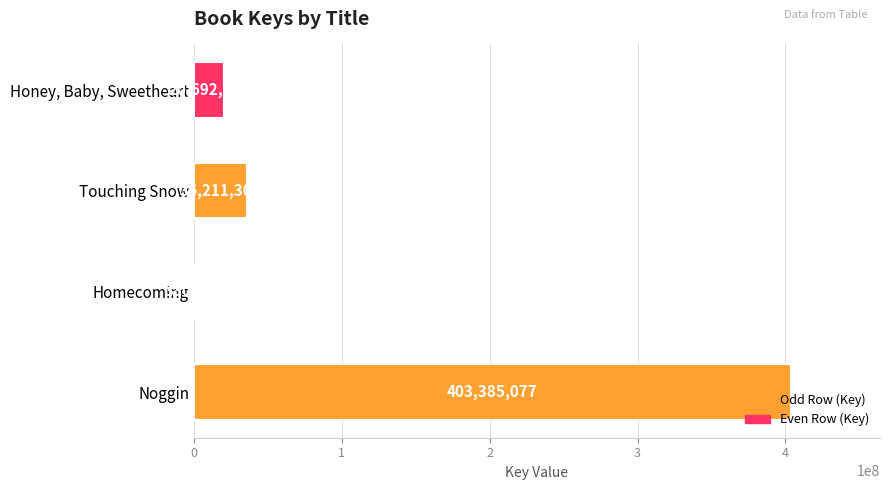

Read the value at Honey, Baby, Sweetheart, to the nearest 10.

20692220